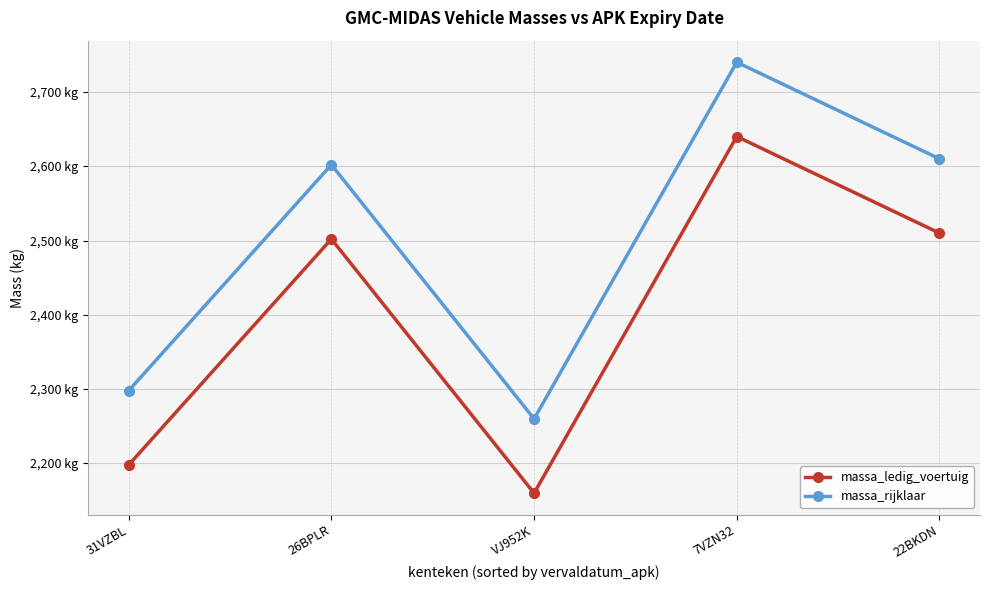

Which category has the highest value in the massa_ledig_voertuig series?

7VZN32